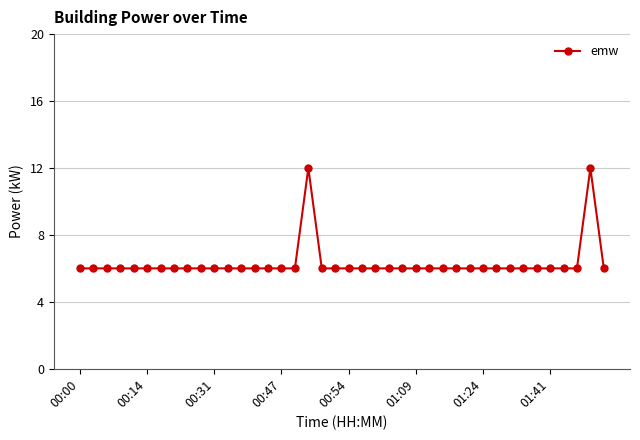

True or false: there are more than 0 points higher than both neighbors.

True